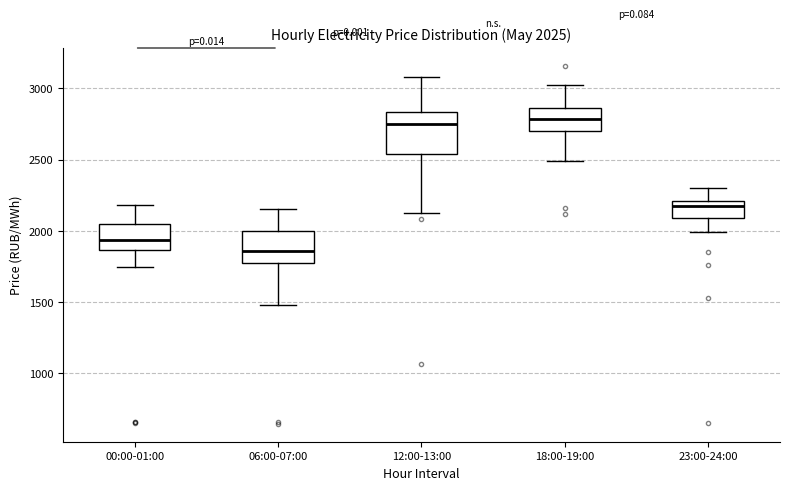

Which box has the lowest median line?

06:00-07:00